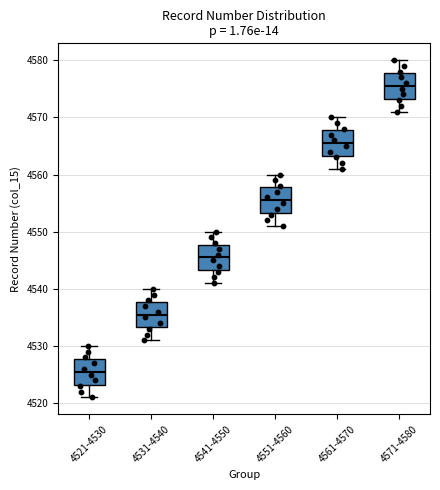

Reading left to right, read every box against the y-axis: the position of its median line, the range the box covers, and the ends of its whiskers. The values are not printed on the chart, so give them approximately, as read against the axis.

4521-4530: median 4526, box 4523 to 4528, whiskers 4521 to 4530
4531-4540: median 4536, box 4533 to 4538, whiskers 4531 to 4540
4541-4550: median 4546, box 4543 to 4548, whiskers 4541 to 4550
4551-4560: median 4556, box 4553 to 4558, whiskers 4551 to 4560
4561-4570: median 4566, box 4563 to 4568, whiskers 4561 to 4570
4571-4580: median 4576, box 4573 to 4578, whiskers 4571 to 4580